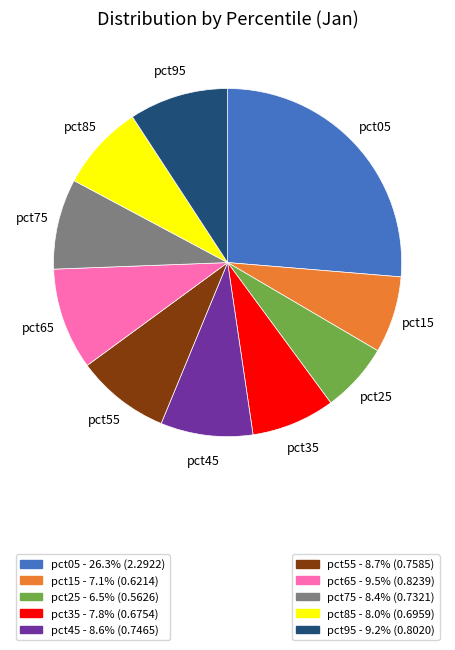

Is there a majority slice in this chart?

No